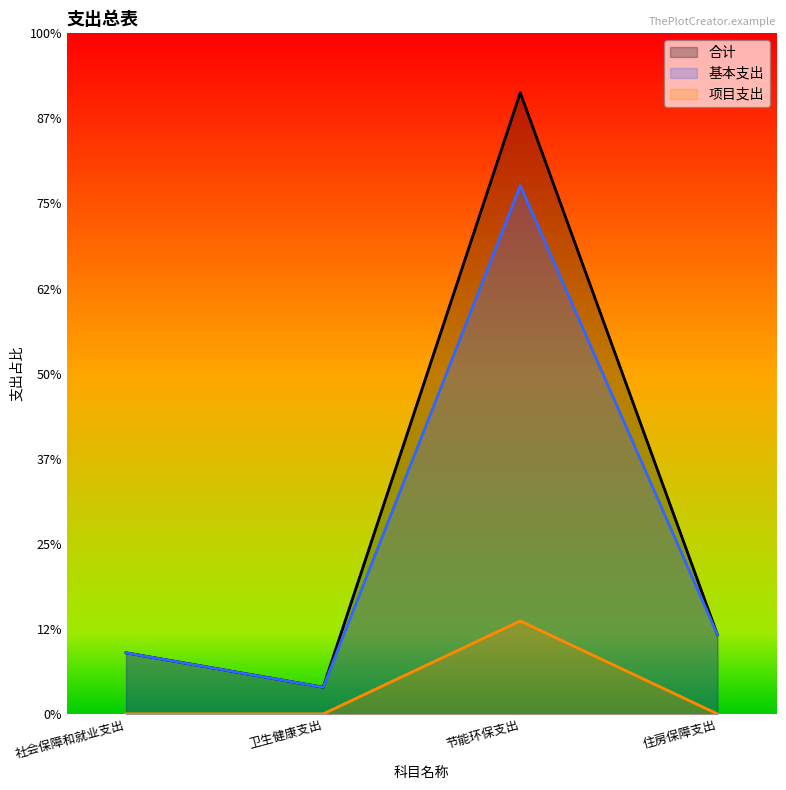

Rank the categories by 合计 value from lowest to highest.

卫生健康支出, 社会保障和就业支出, 住房保障支出, 节能环保支出